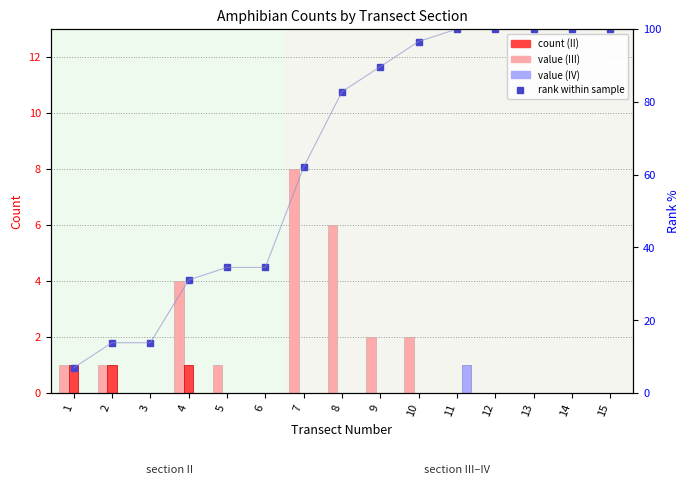

At which category is the sum across all series the highest?

11